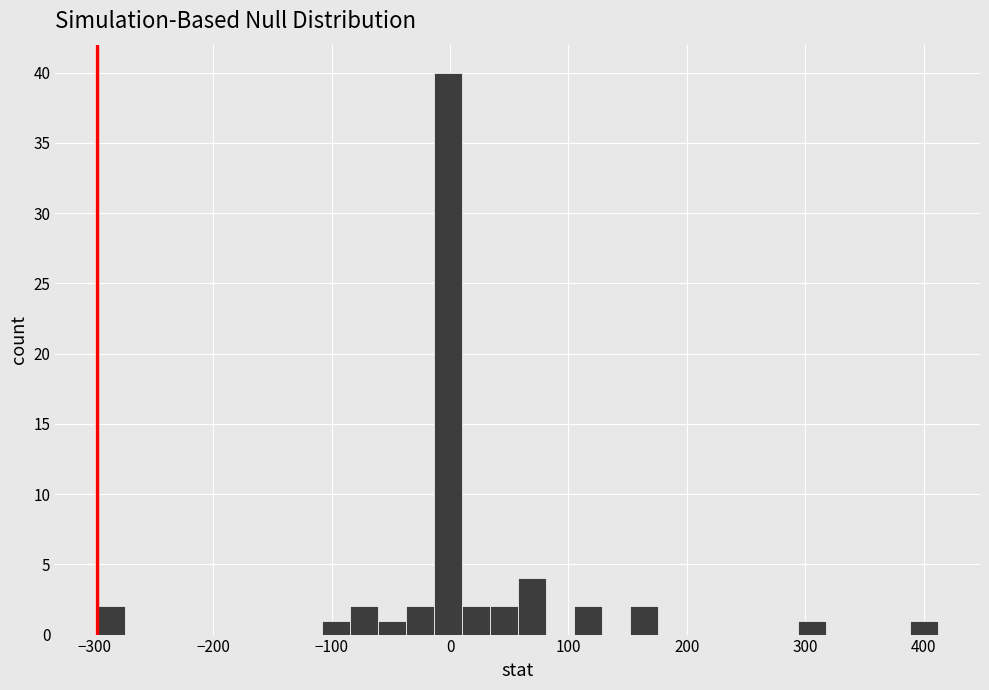

Around what value on the x-axis is the tallest bar? Give the approximate position of its centre, as read against the axis.

0